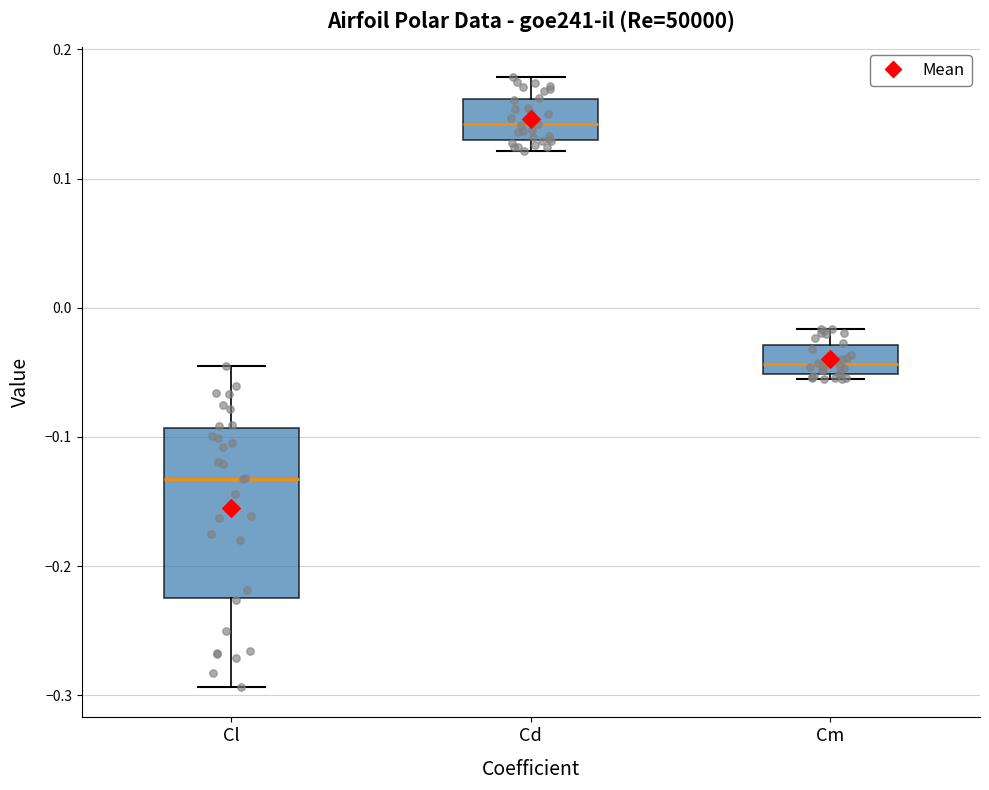

Reading left to right, transcribe this box plot: for each box, give where its median line is, the range the box spans, and where its two whiskers end, as read against the y-axis. The values are not printed on the chart, so give them approximately, as read against the axis.

Cl: median -0.13, box -0.22 to -0.09, whiskers -0.29 to -0.04
Cd: median 0.14, box 0.13 to 0.16, whiskers 0.12 to 0.18
Cm: median -0.04, box -0.05 to -0.03, whiskers -0.06 to -0.02